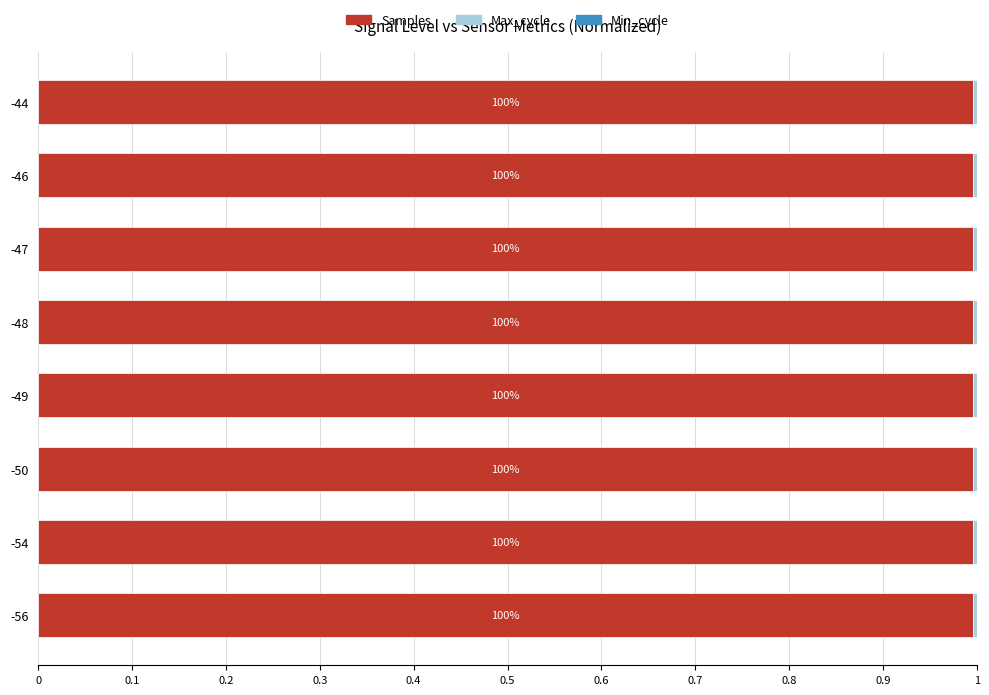

Is it true that Samples equals 1.5 at -44?

False